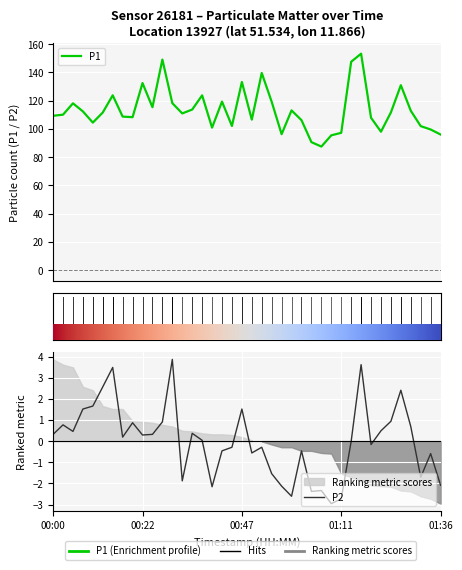

Where is P1 nearest to the value 120?

17